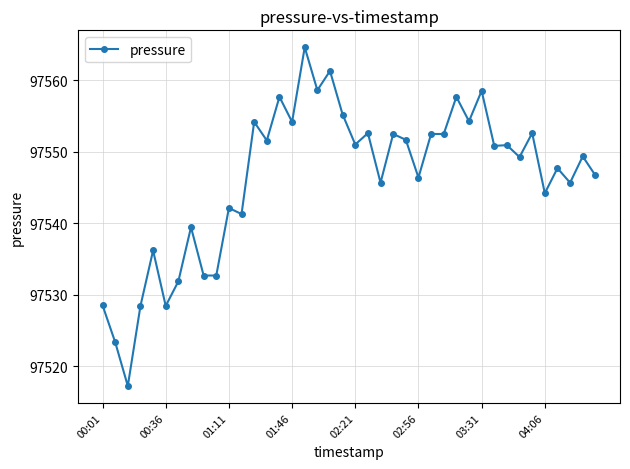

What is the maximum value shown in the chart?

97564.6